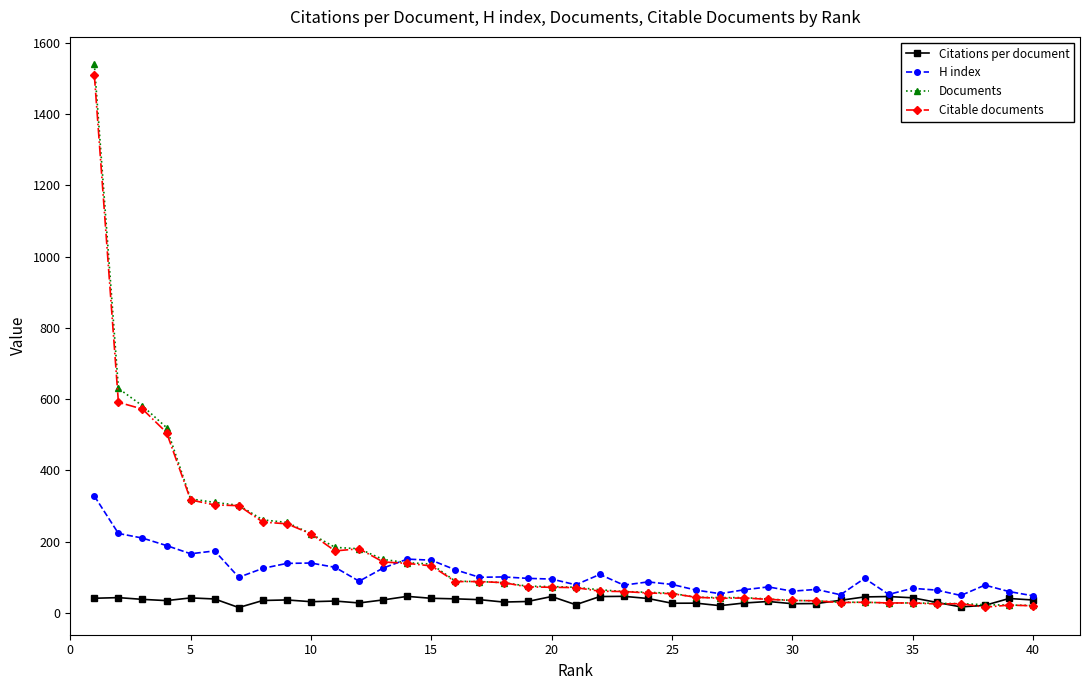

True or false: Citable documents has more than 1 points higher than both neighbors.

True